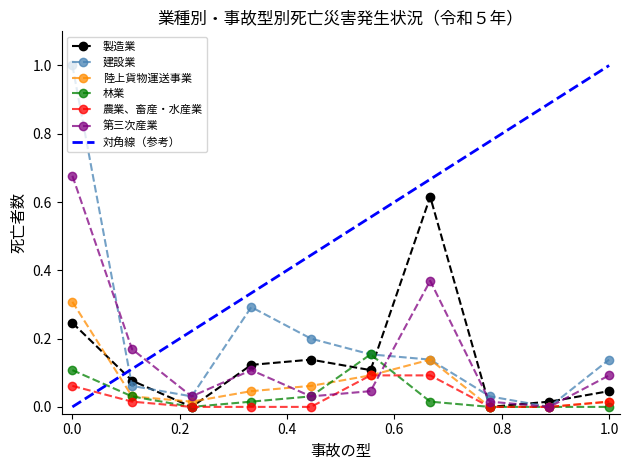

True or false: 第三次産業 has more than 1 interior local peaks.

True